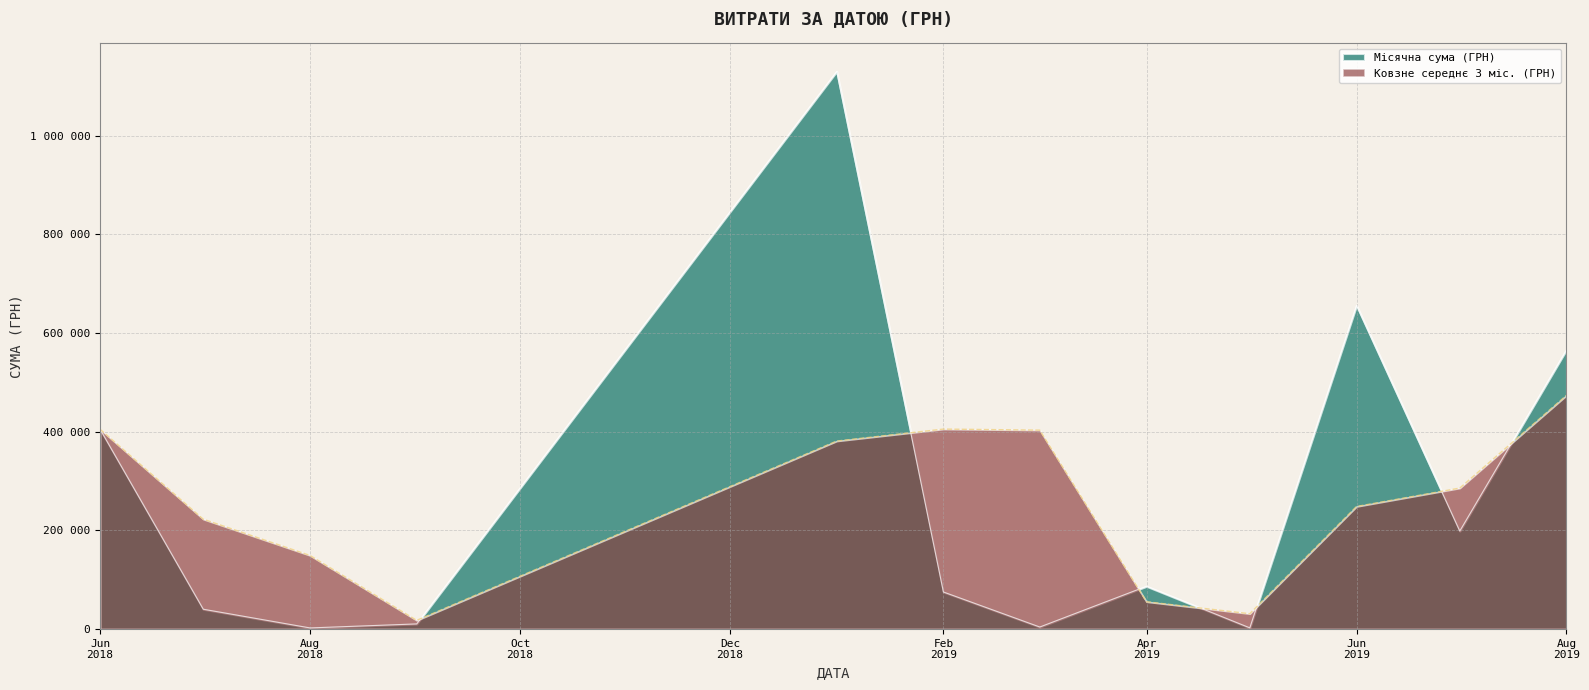

Does the chart have visible grid lines?

Yes